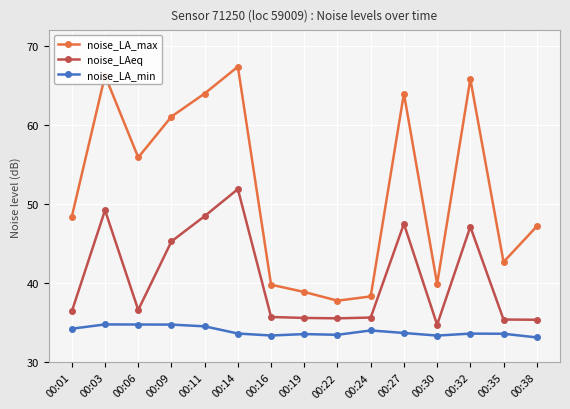

The noise_LA_max series shows 69.7 at 00:38. True or false?

False